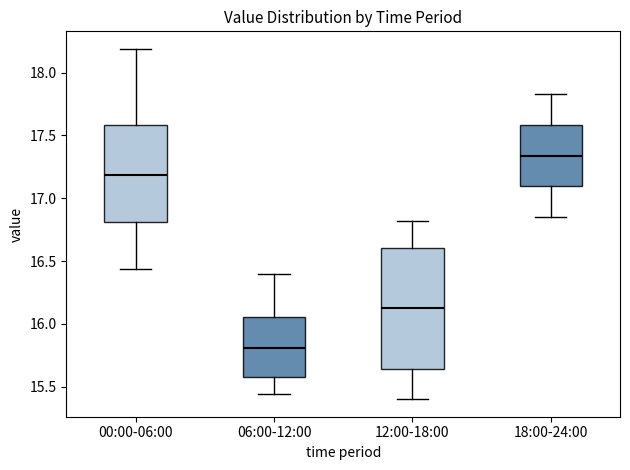

Where is the lower edge of the box for 18:00-24:00 on the y-axis? The values are not printed on the chart, so give them approximately, as read against the axis.

17.10